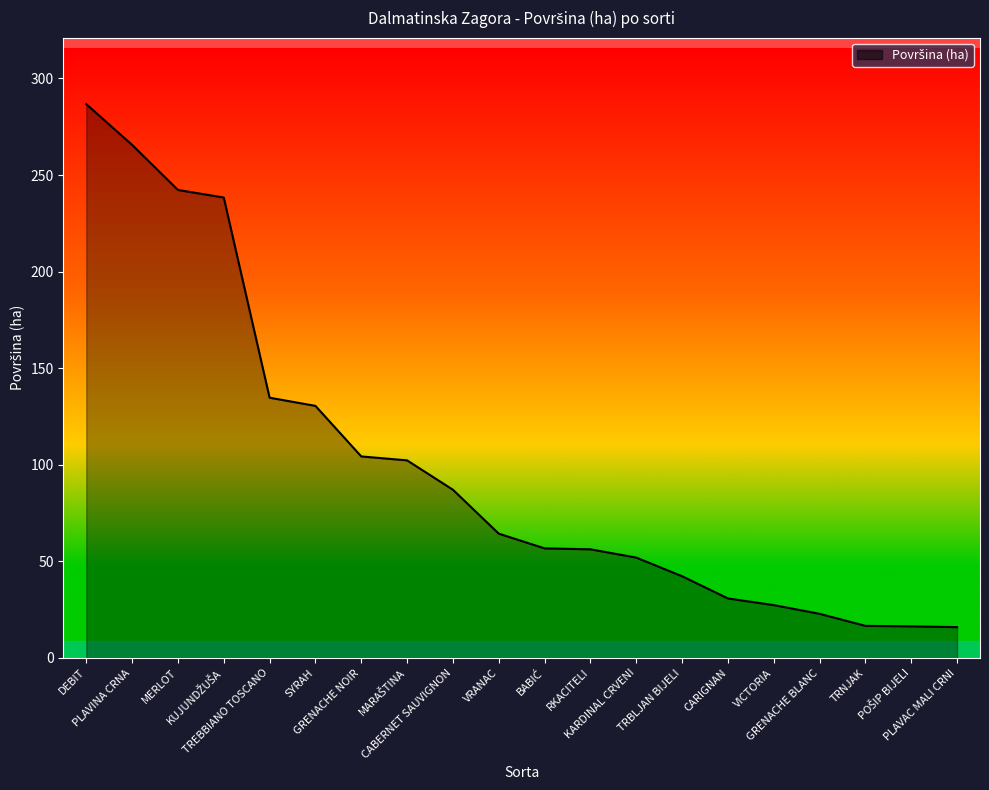

What is the difference between the maximum and minimum values?

270.8